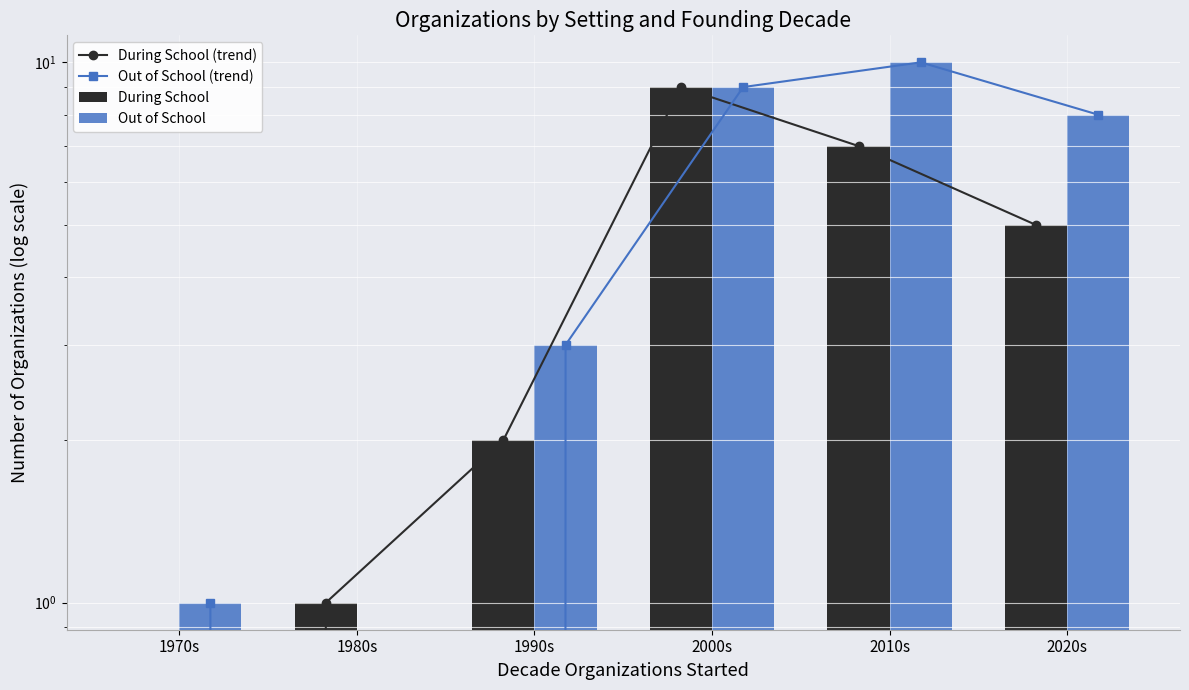

Between 1990s and 2020s, which series saw the biggest shift?

Out of School (trend)